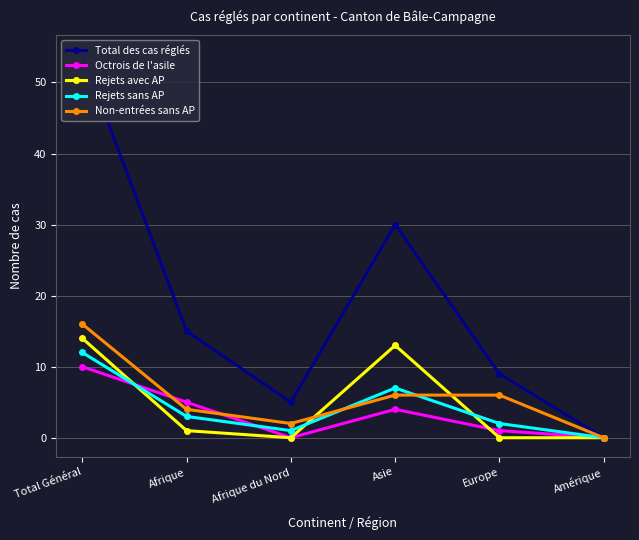

What is the difference between the second highest and second lowest values in the Total des cas réglés series?

25